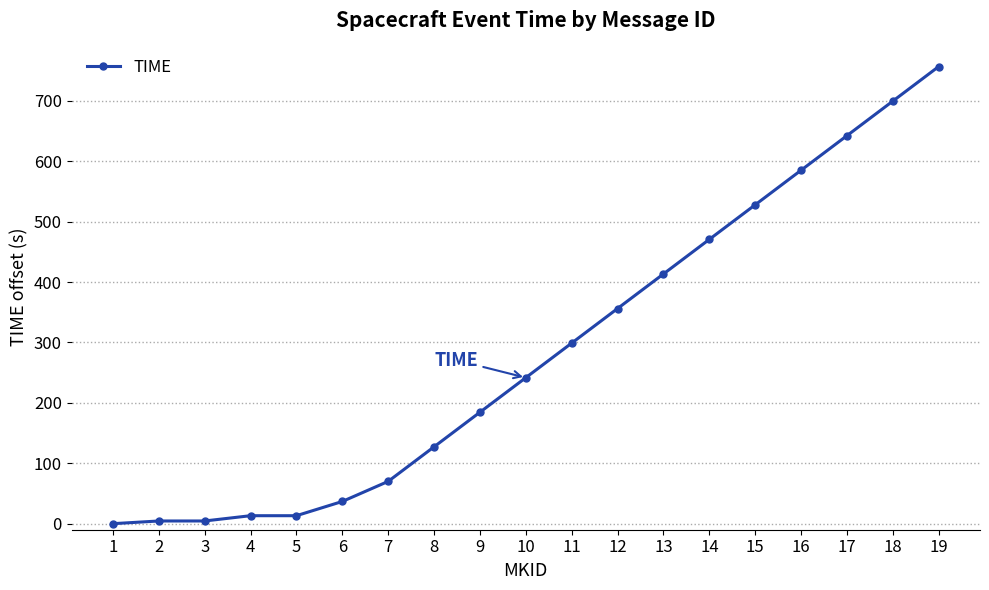

Is this an area chart (filled region under the line)?

No